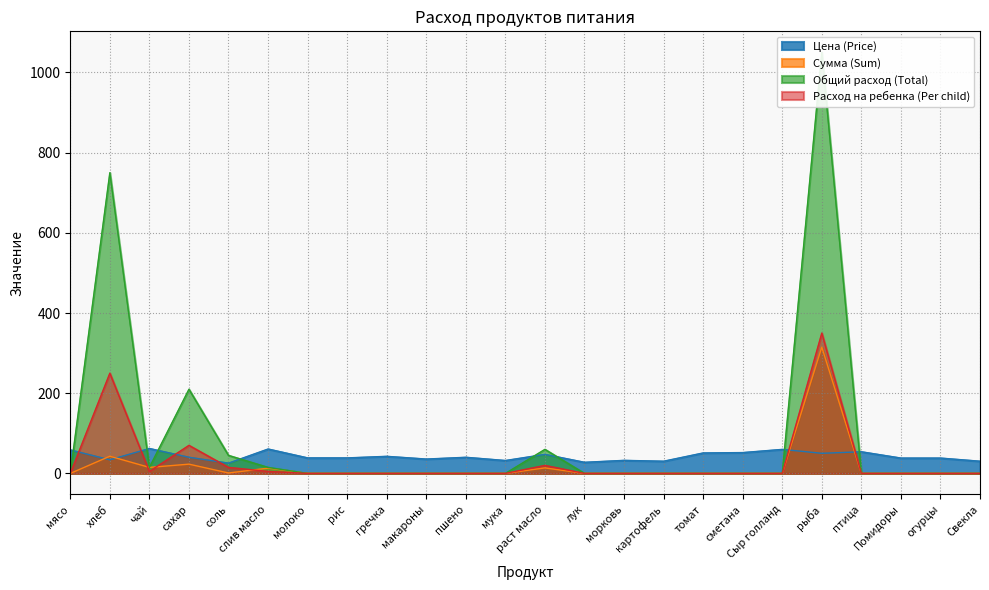

Is it true that Сумма (Sum) equals 211.0 at томат?

False